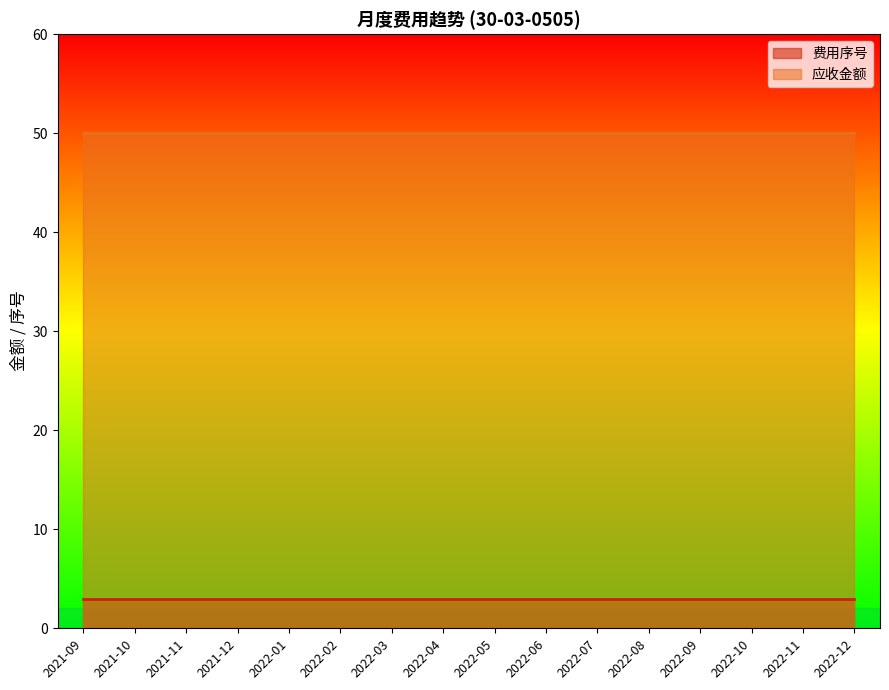

List the labels in order of 应收金额 value, largest first.

2021-09, 2021-10, 2021-11, 2021-12, 2022-01, 2022-02, 2022-03, 2022-04, 2022-05, 2022-06, 2022-07, 2022-08, 2022-09, 2022-10, 2022-11, 2022-12